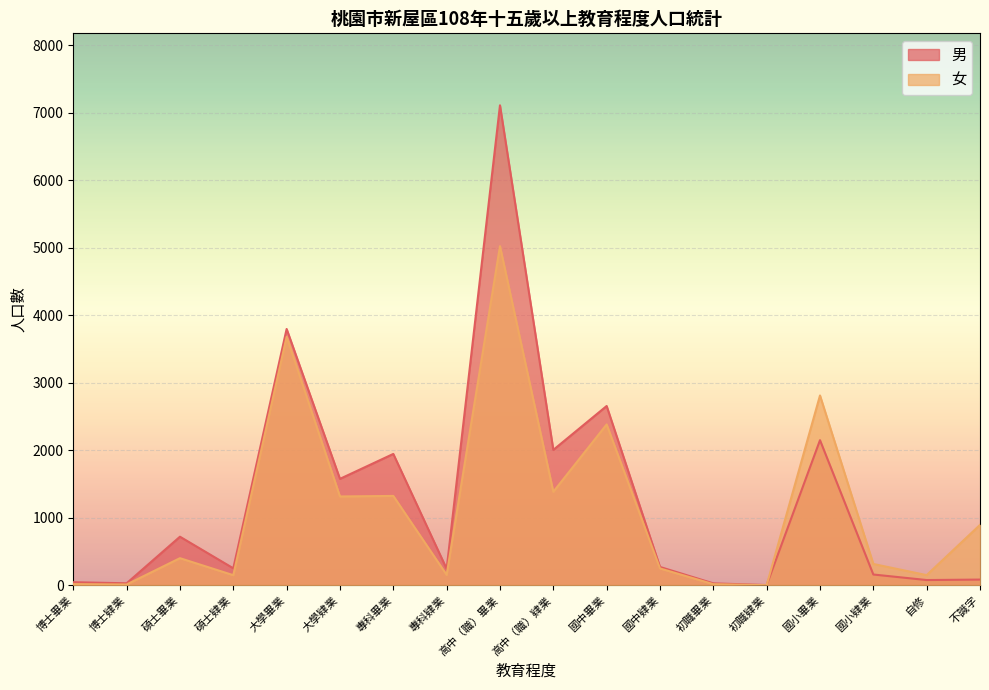

The 男 series shows 1944 at 專科畢業. True or false?

True